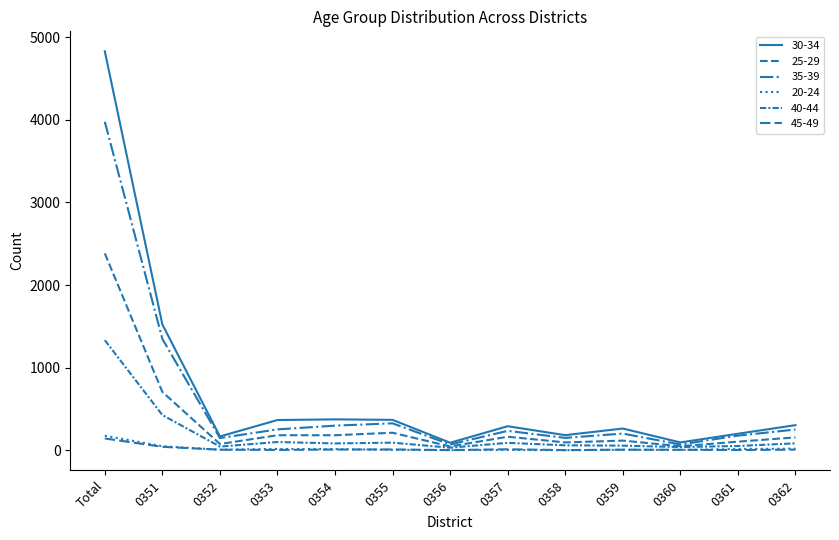

Where is the first local minimum for 45-49?

0353